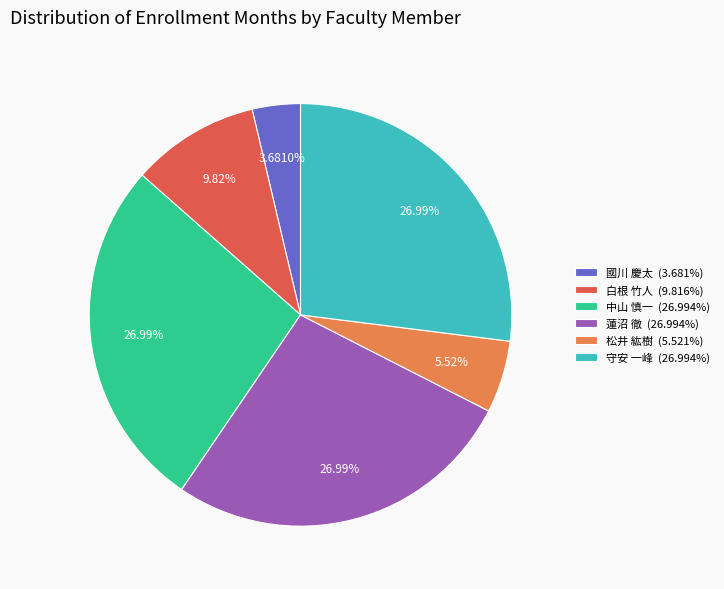

What portion of the pie excludes 蓮沼 徹?

73.0%